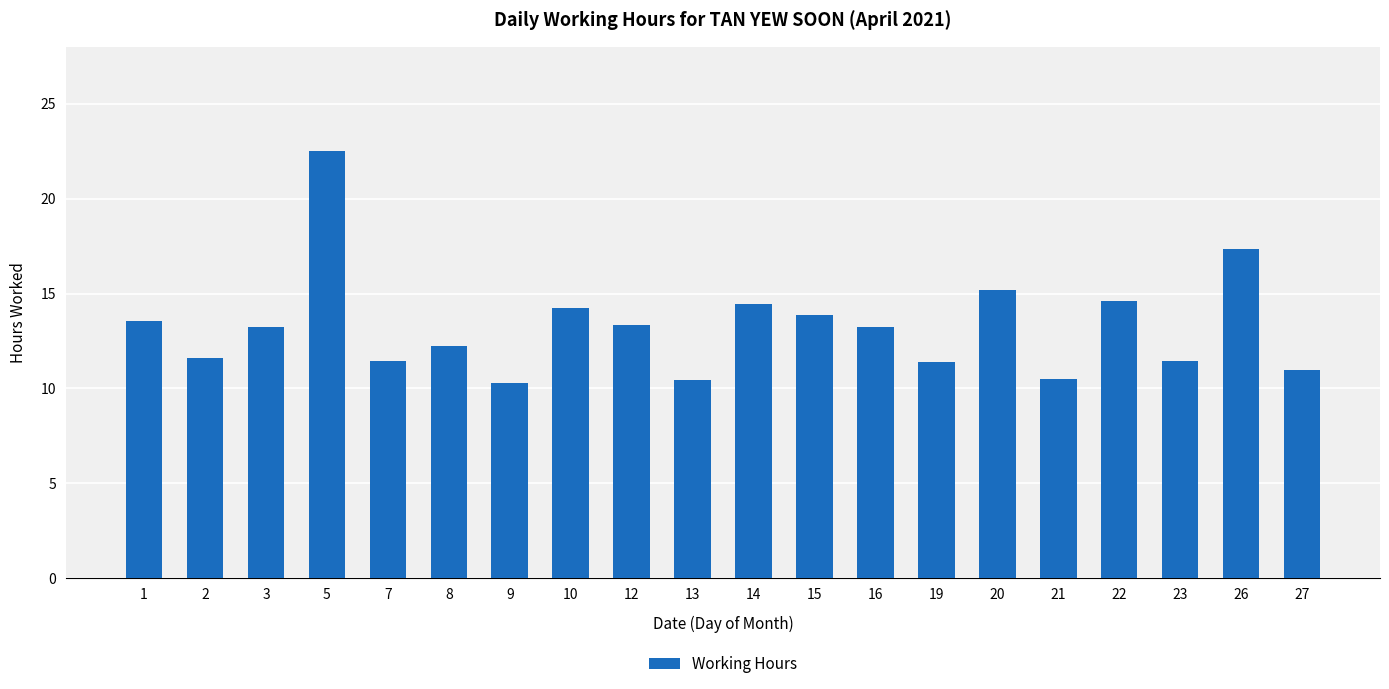

Which label corresponds to the largest value in the chart?

5